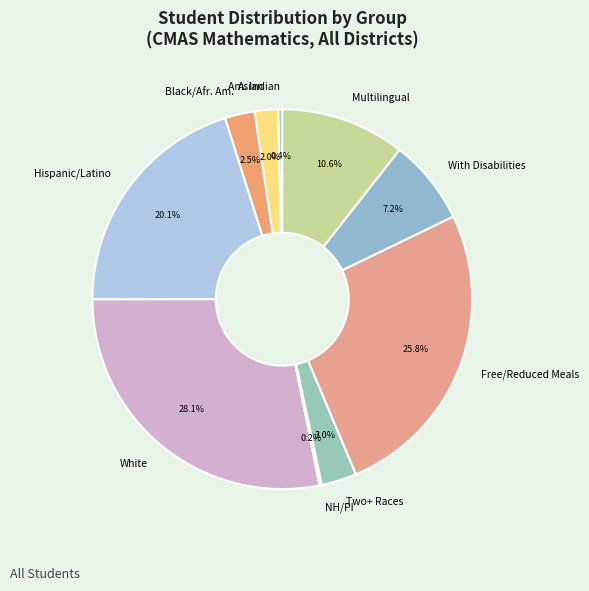

The White slice represents 20% of the pie. True or false?

False